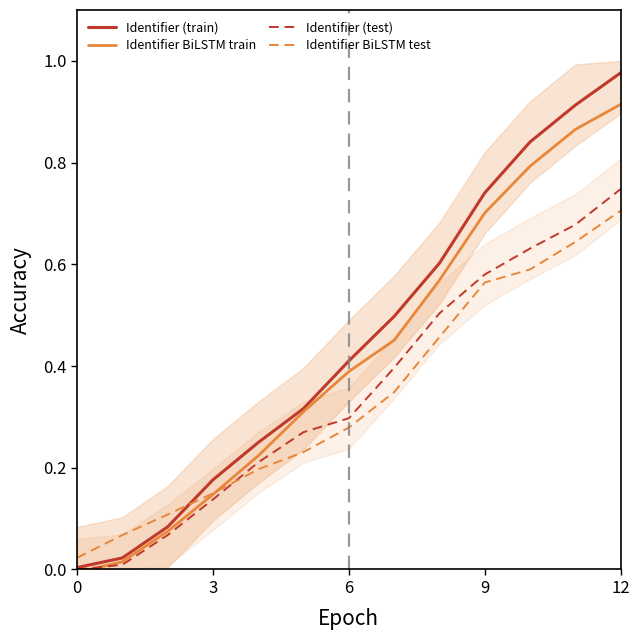

The Identifier BiLSTM test series shows 0.1 at 6. True or false?

False